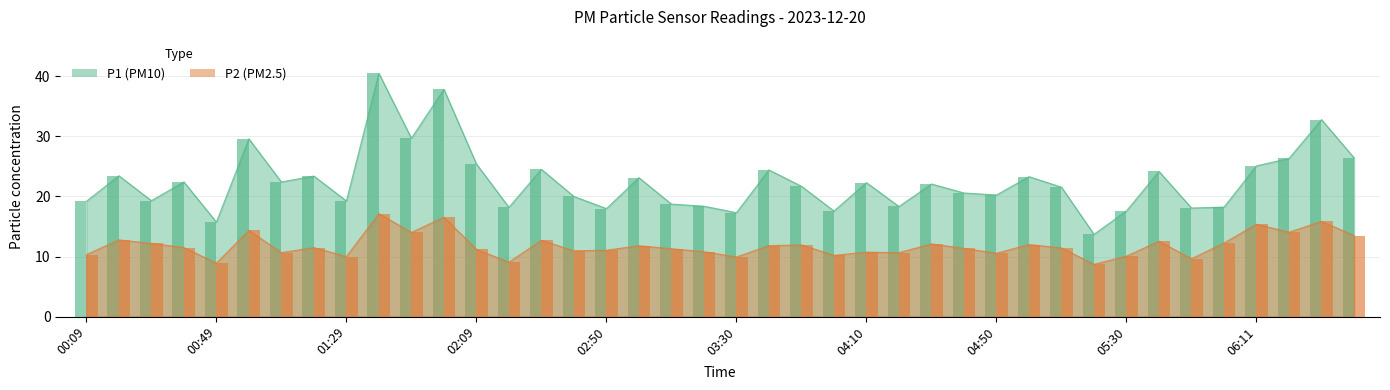

Is it true that P2 equals 2.6 at 03:00?

False